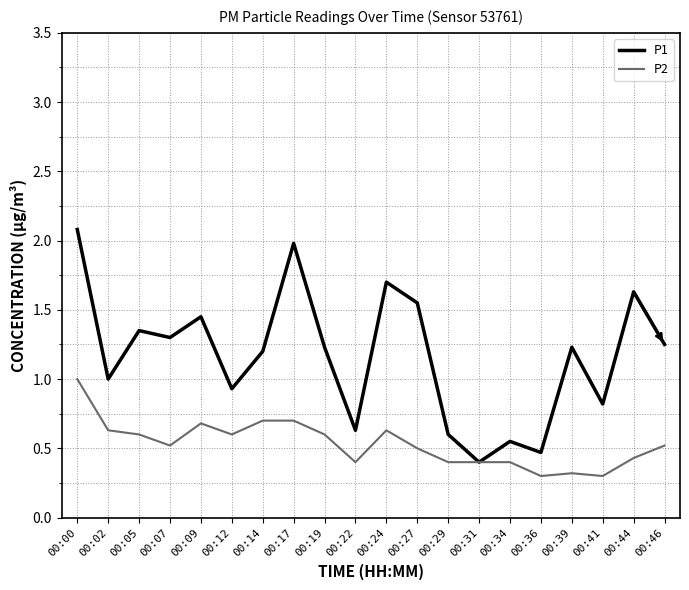

Rank the series at 00:17 from lowest to highest value.

P2, P1